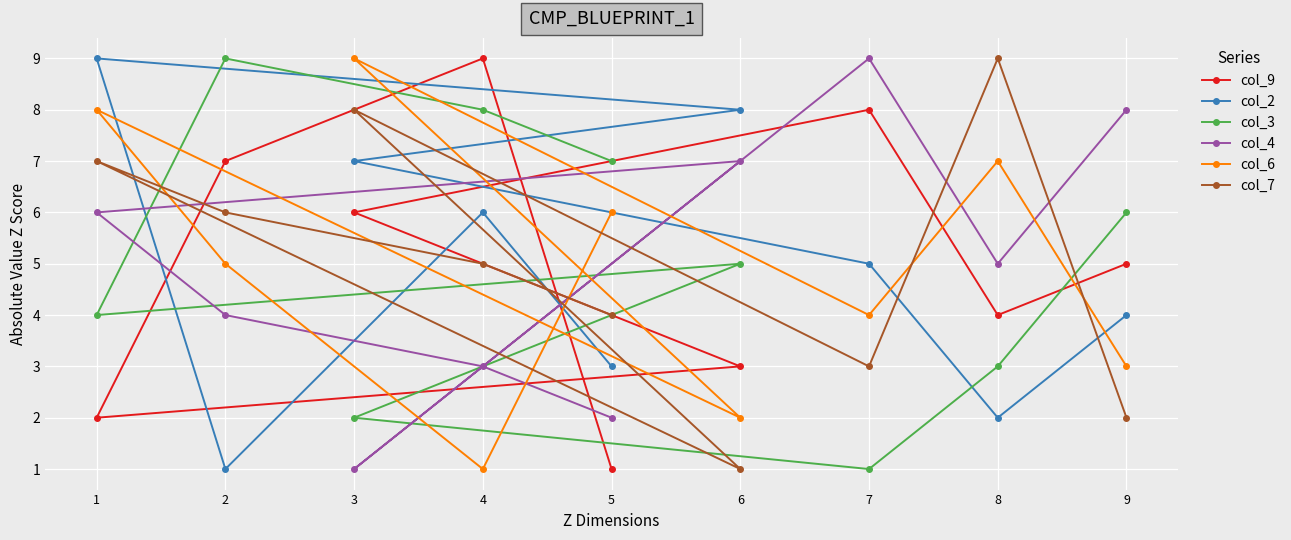

Which series has the widest spread of values?

col_9